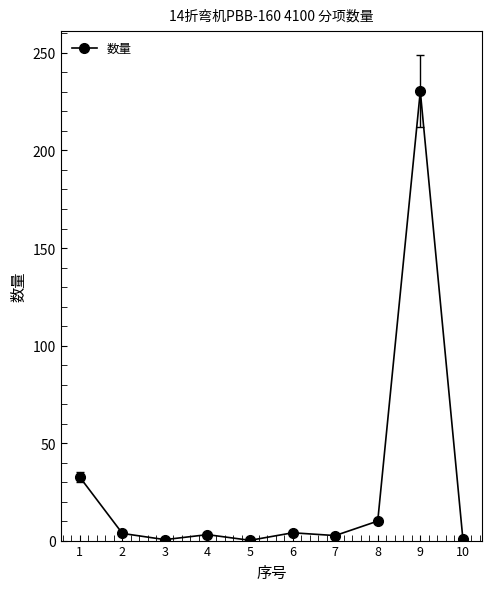

What is the maximum value shown in the chart?

230.3